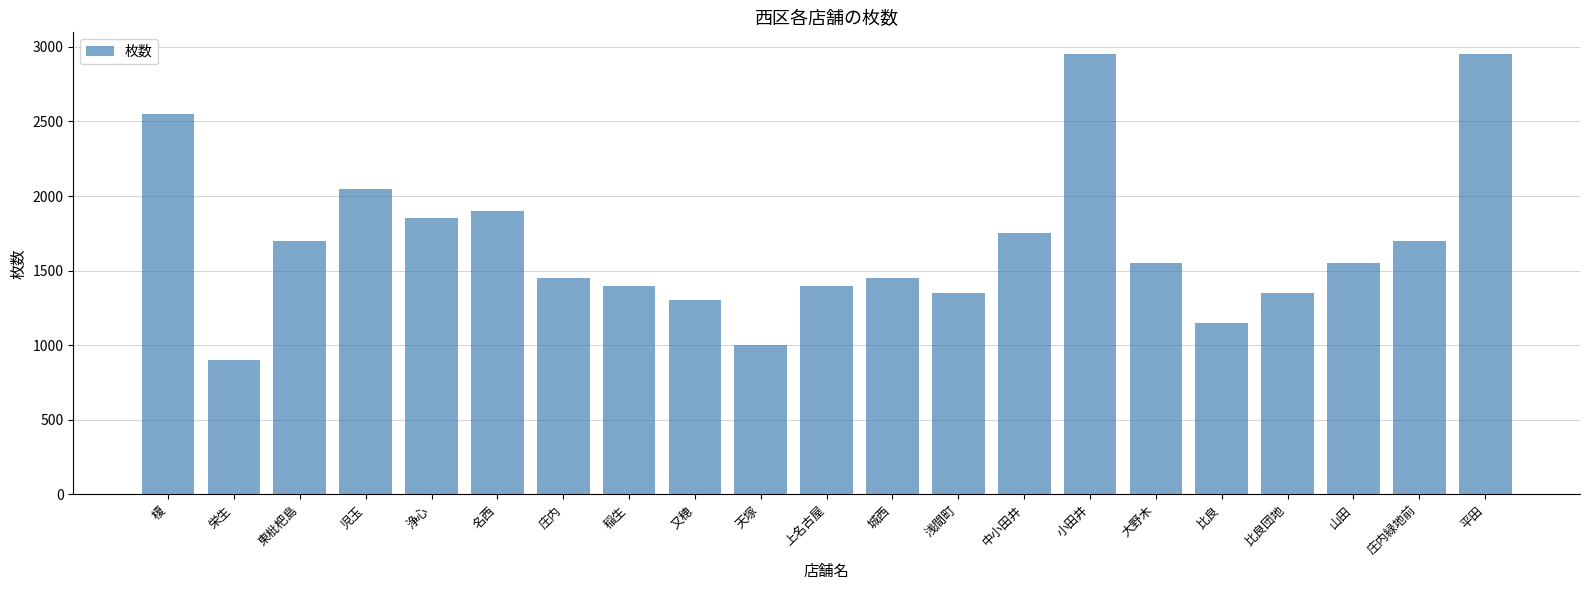

What is the greatest value displayed?

2950